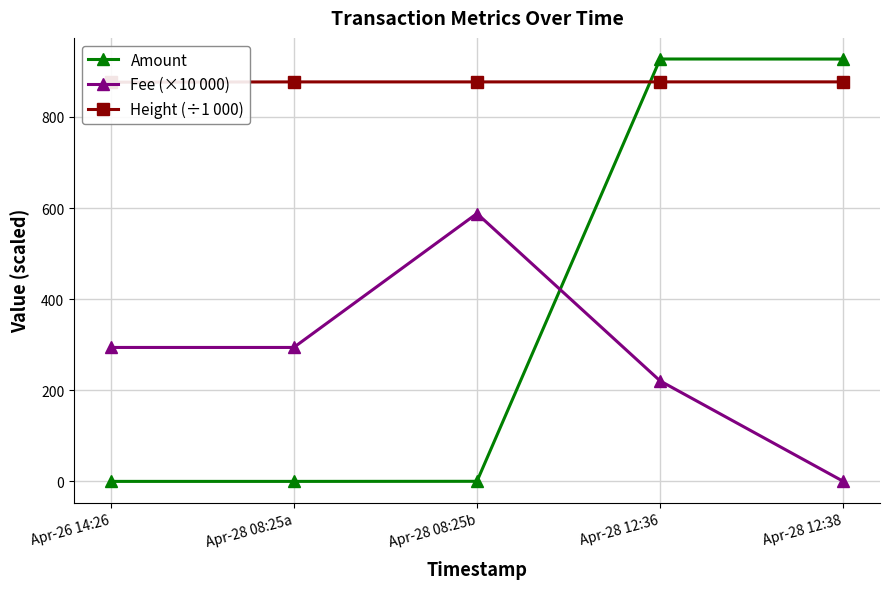

True or false: Height (÷1 000) has a value of 876.9 at Apr-28 12:38.

True